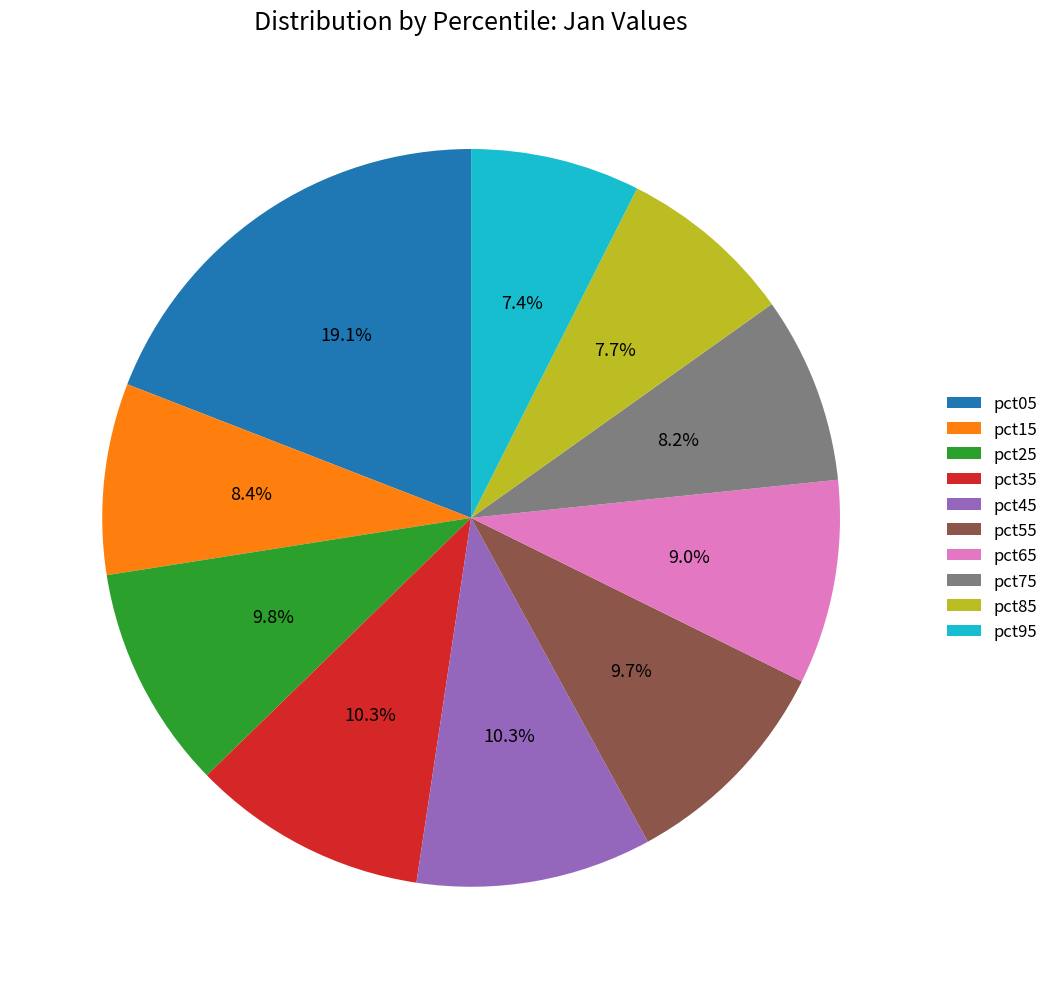

Which slice is the largest?

pct05